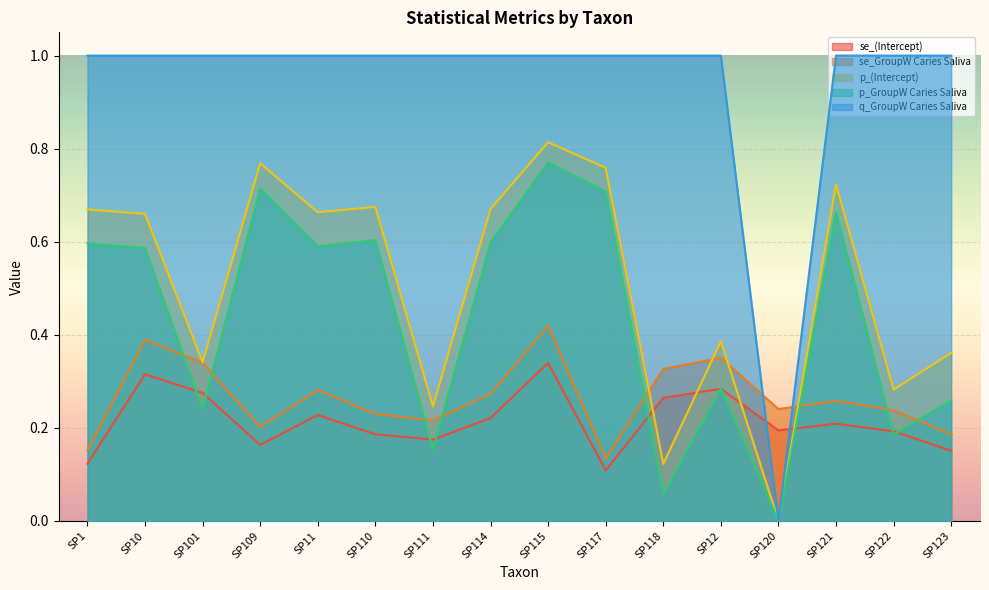

True or false: q_GroupW Caries Saliva and p_GroupW Caries Saliva cross at least once.

False